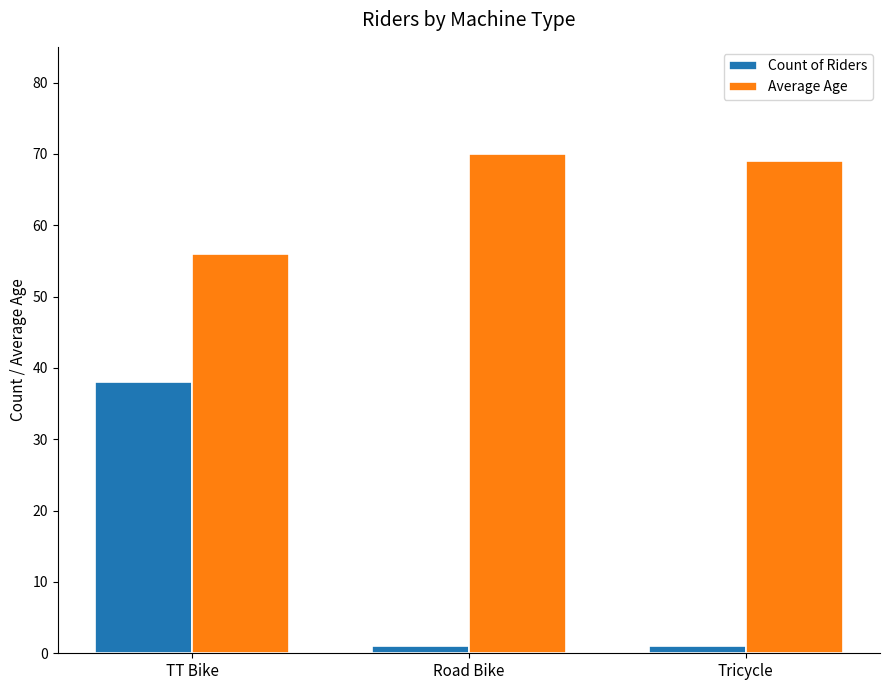

What is the minimum value shown in the chart?

1